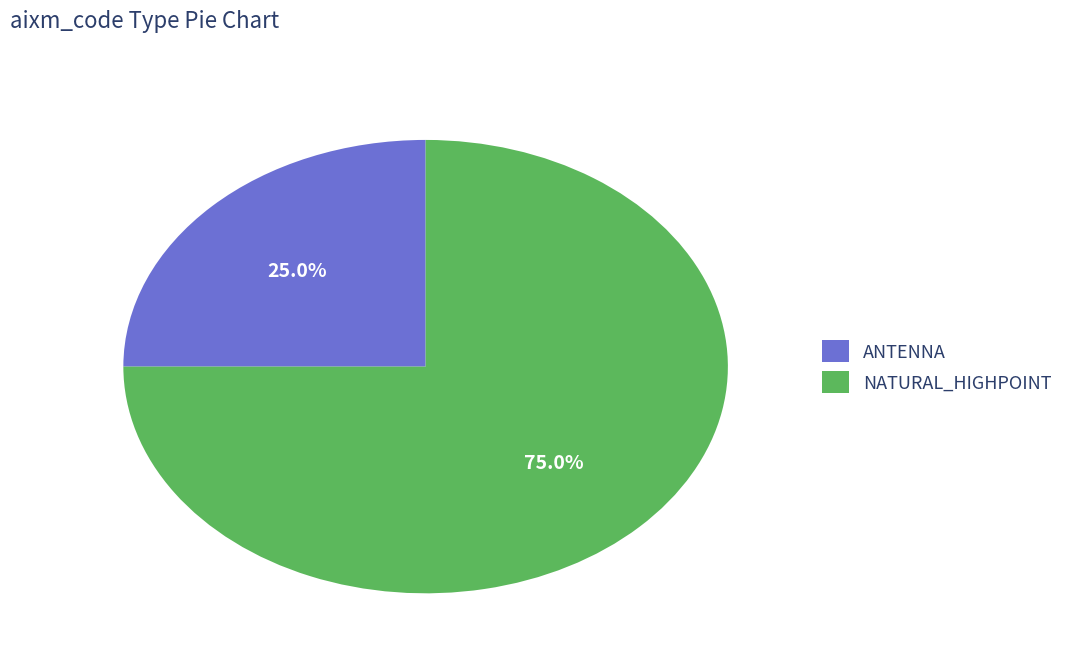

How much of the chart is everything except ANTENNA?

75.0%